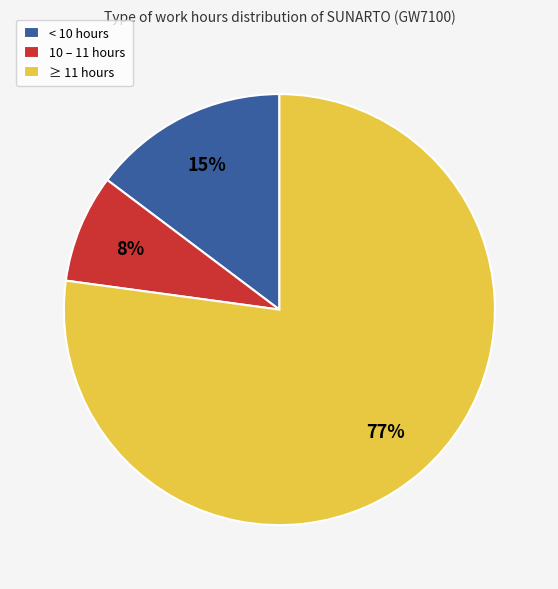

To the nearest percent, what percentage of the pie is ≥ 11 hours?

77%